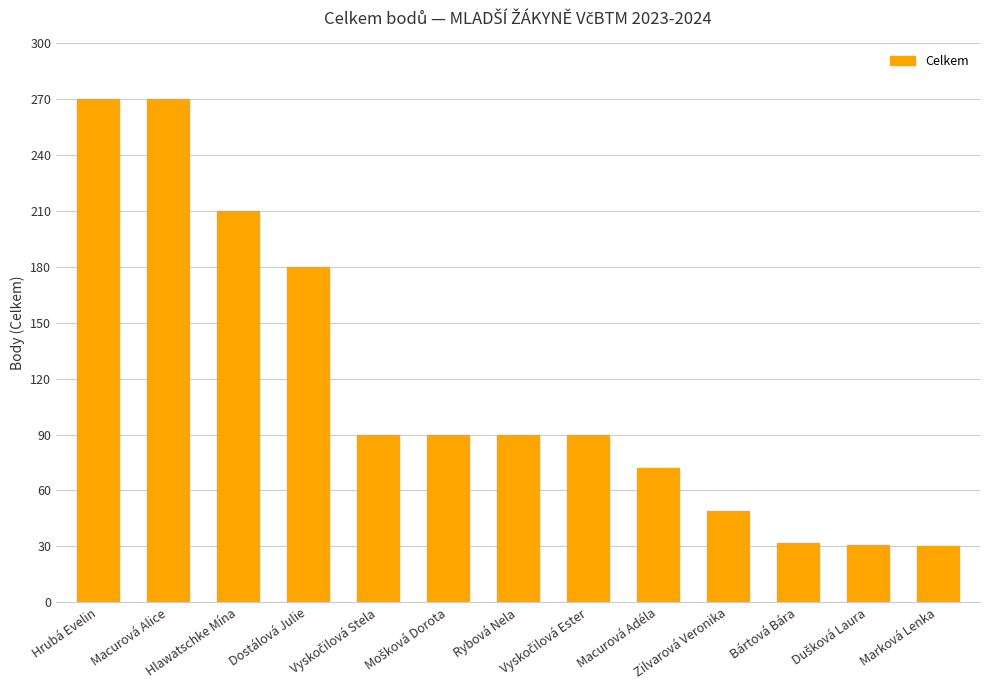

What is the sum of all values?

1504